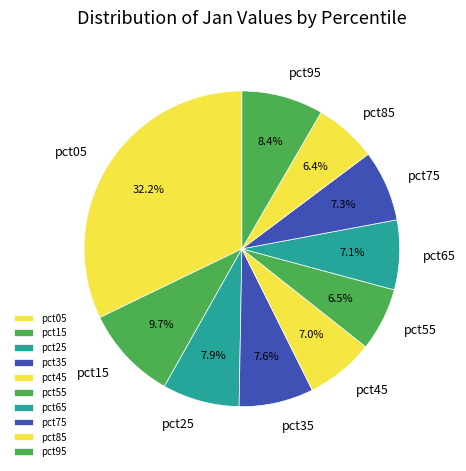

To the nearest percent, what is the difference between the largest and smallest slice percentages?

26%